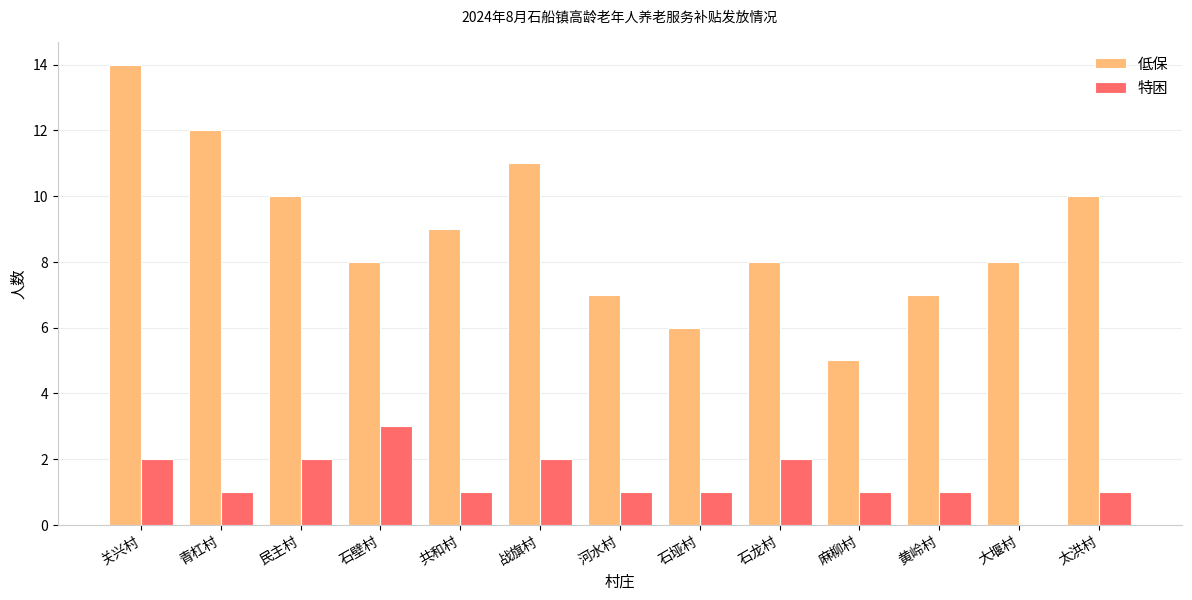

The value of 特困 at 大堰村 is 0. True or false?

True